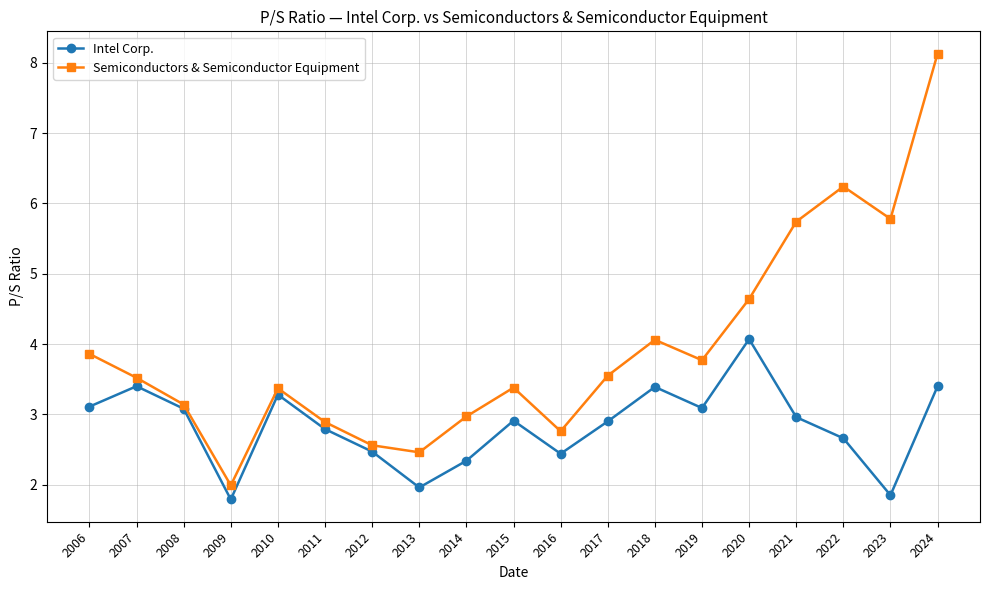

What is the maximum value for Semiconductors & Semiconductor Equipment?

8.1